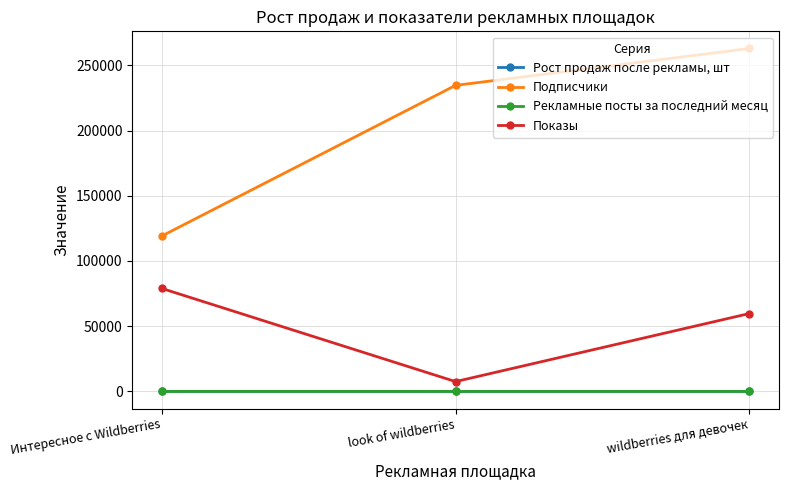

Which series changed the most between Интересное с Wildberries and look of wildberries?

Подписчики